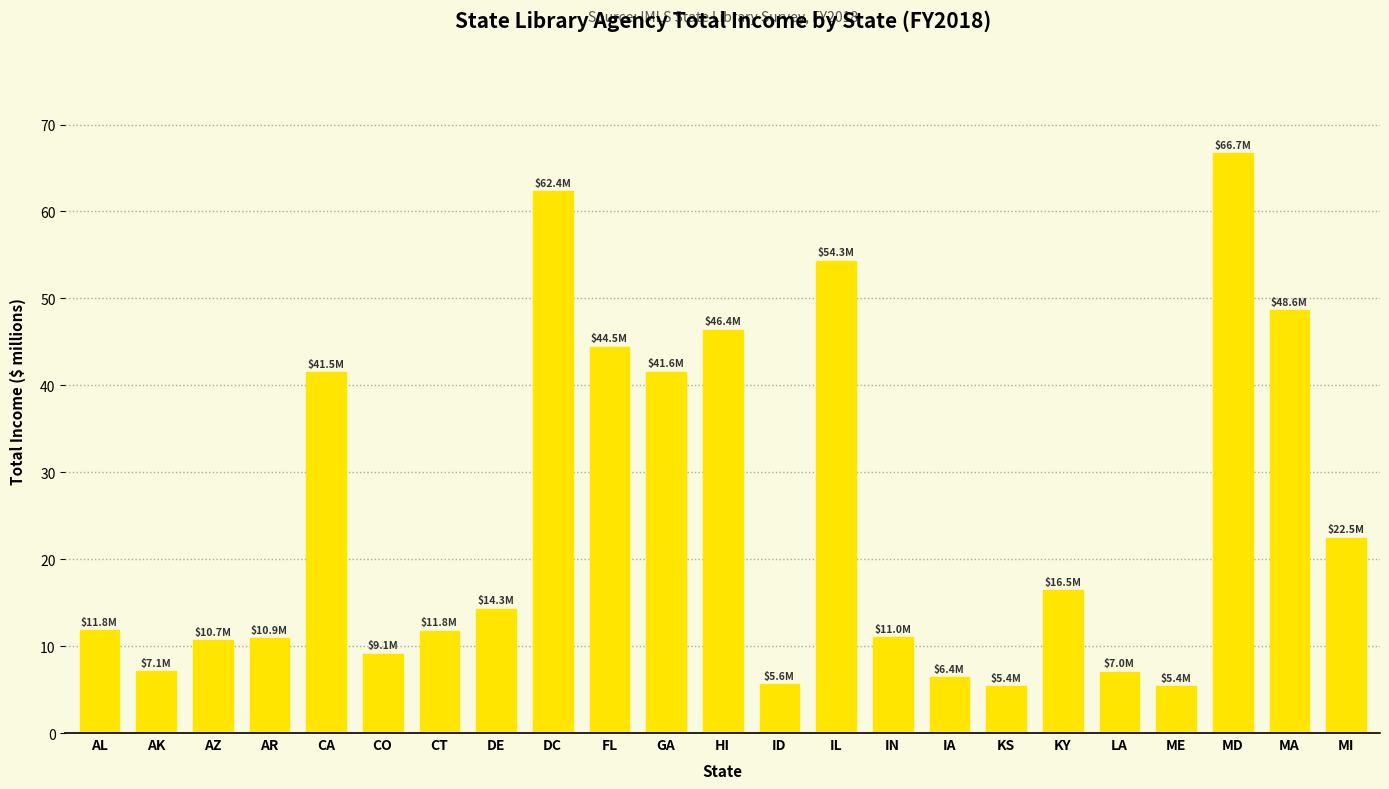

What is the difference between the maximum and minimum values?

61.4